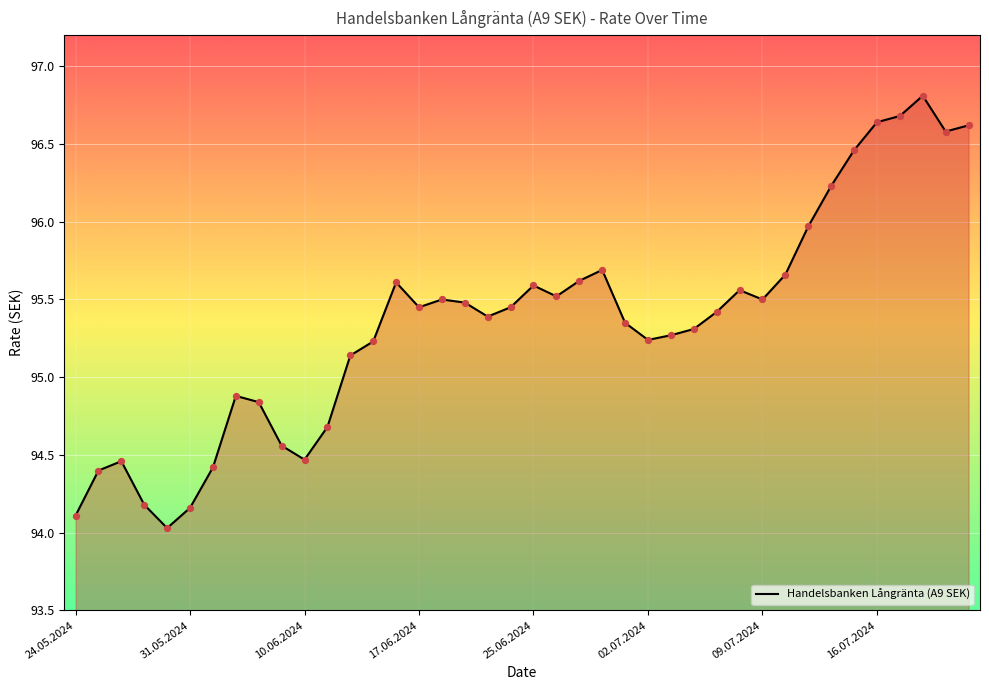

What is the difference between the maximum and minimum values?

2.8